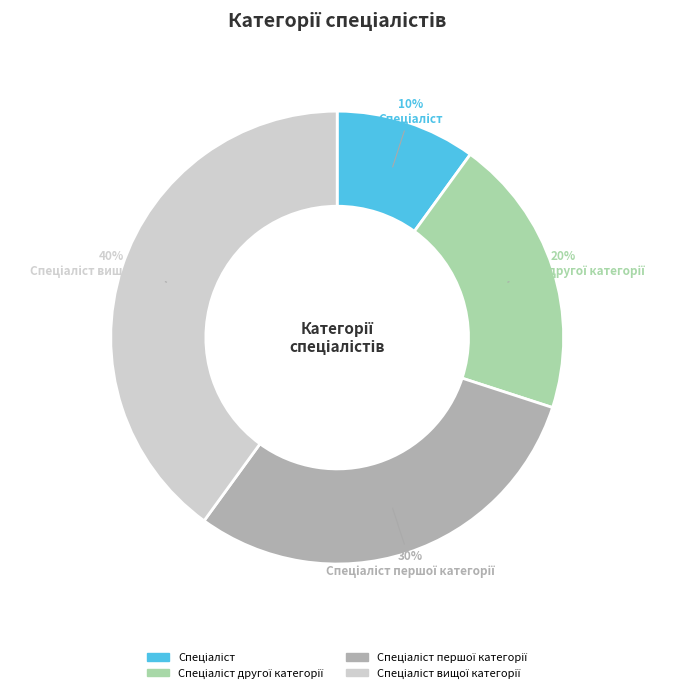

Is there a majority slice in this chart?

No